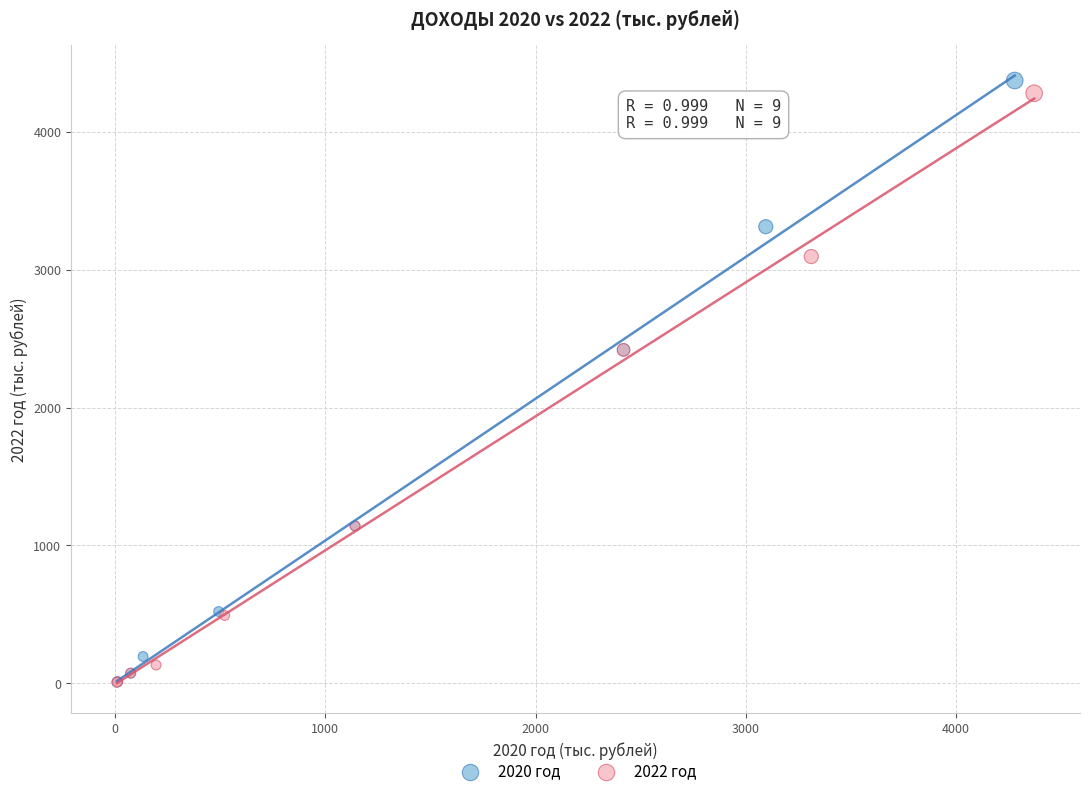

Which series has the widest spread of Y values?

2020 год